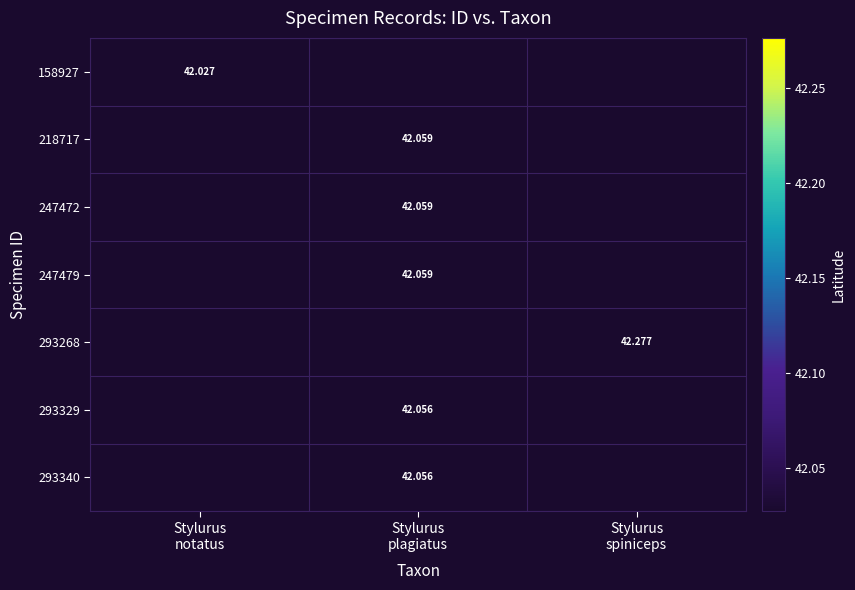

What is the minimum value shown in the chart?

42.0